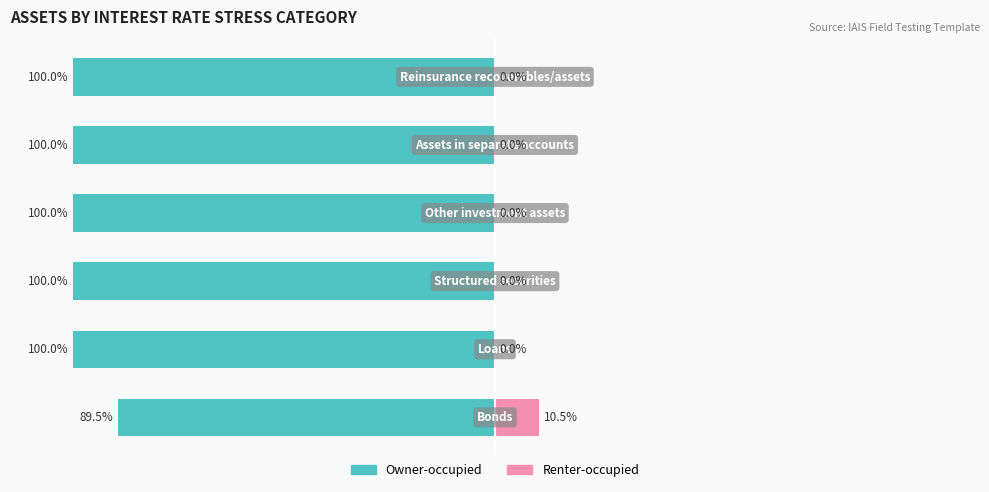

Reading right to left, what are all the values shown in this chart?

Owner-occupied: -100.0	-100.0	-100.0	-100.0	-100.0	-89.5
Renter-occupied: 0.0	0.0	0.0	0.0	0.0	10.5